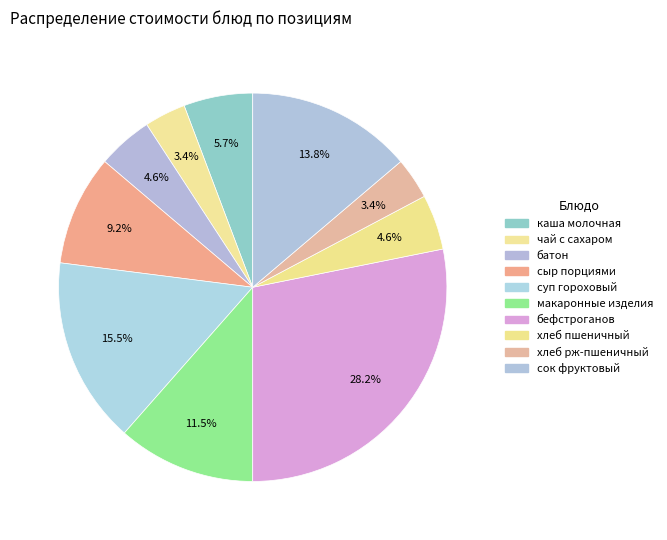

What percentage is the хлеб пшеничный slice, to the nearest percent?

5%